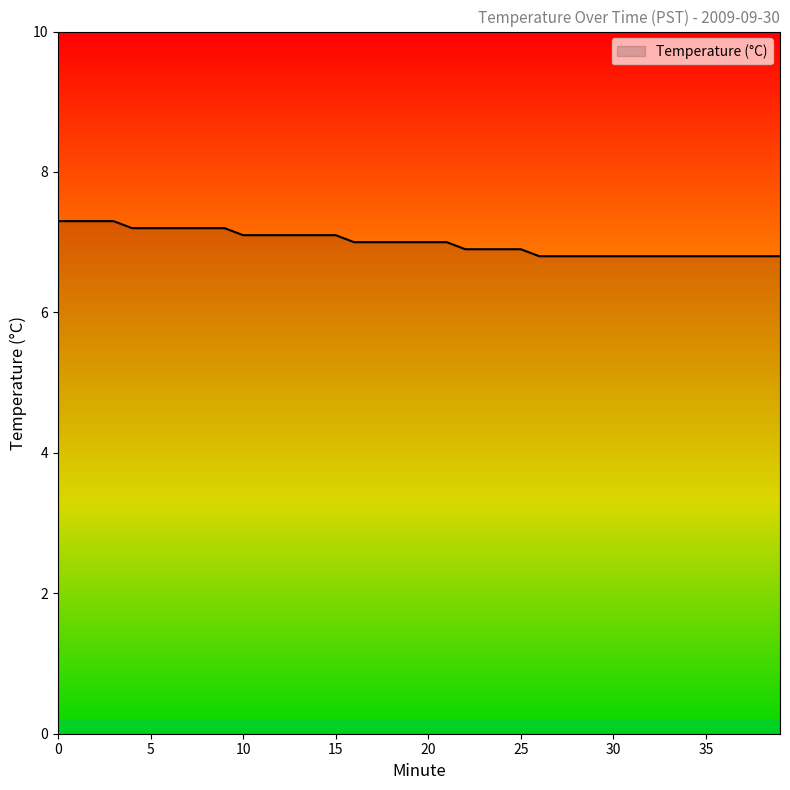

What is the difference between the maximum and minimum values?

0.5